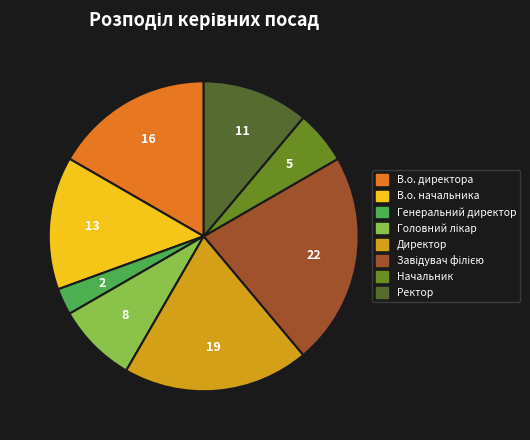

Which category has the smallest portion of the pie?

Генеральний директор